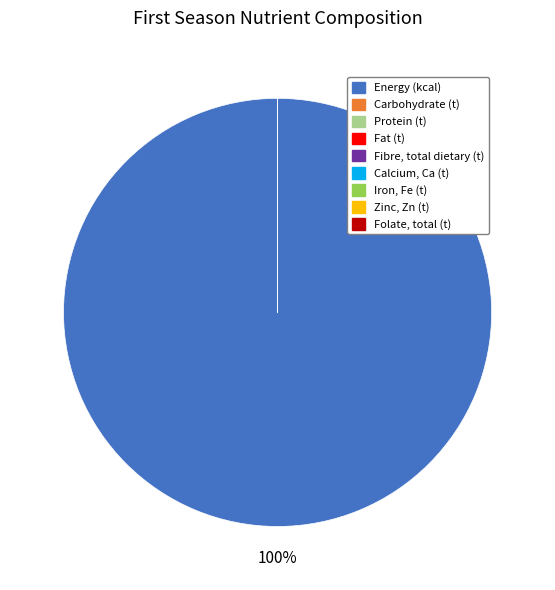

To the nearest percent, what is the difference between the largest and smallest slice percentages?

100%